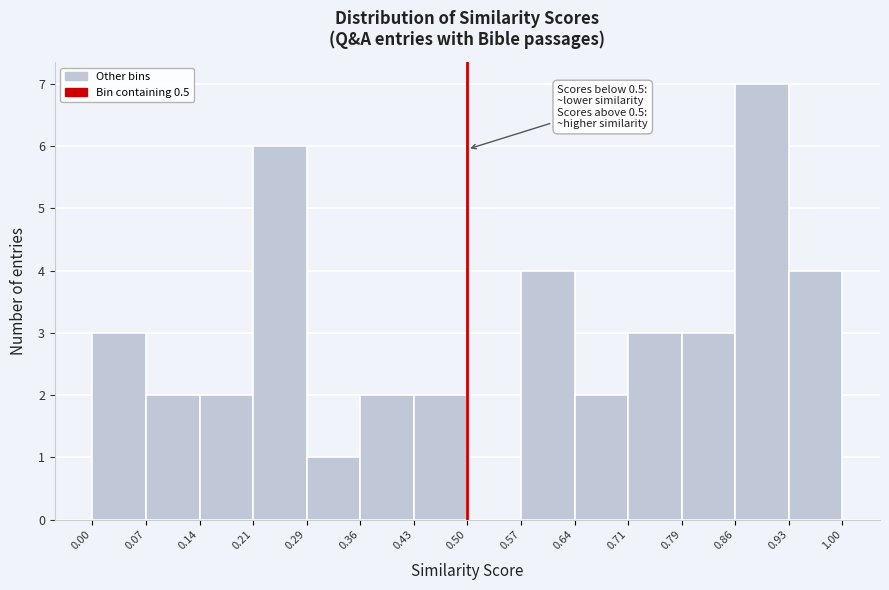

Which range on the x-axis has the tallest bar?

0.86 to 0.93